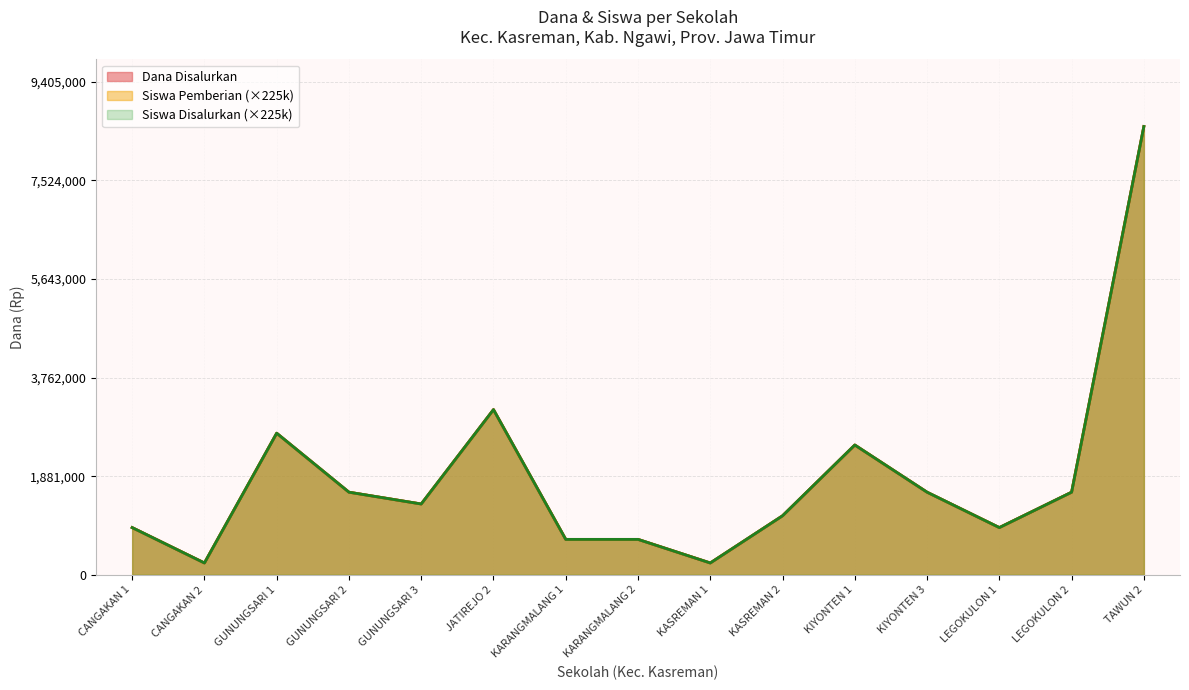

What position from the left is GUNUNGSARI 3?

5